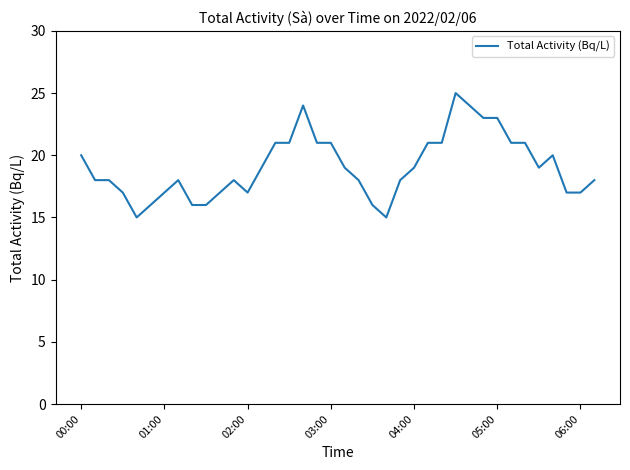

What is the minimum value shown in the chart?

15